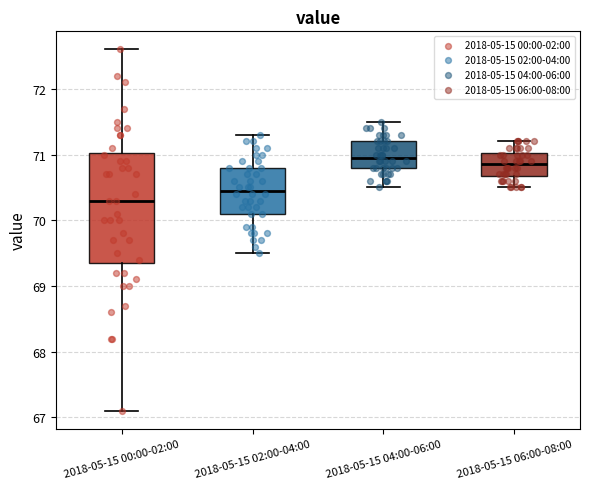

Where is the lower edge of the box for 2018-05-15 02:00-04:00 on the y-axis? The values are not printed on the chart, so give them approximately, as read against the axis.

70.1